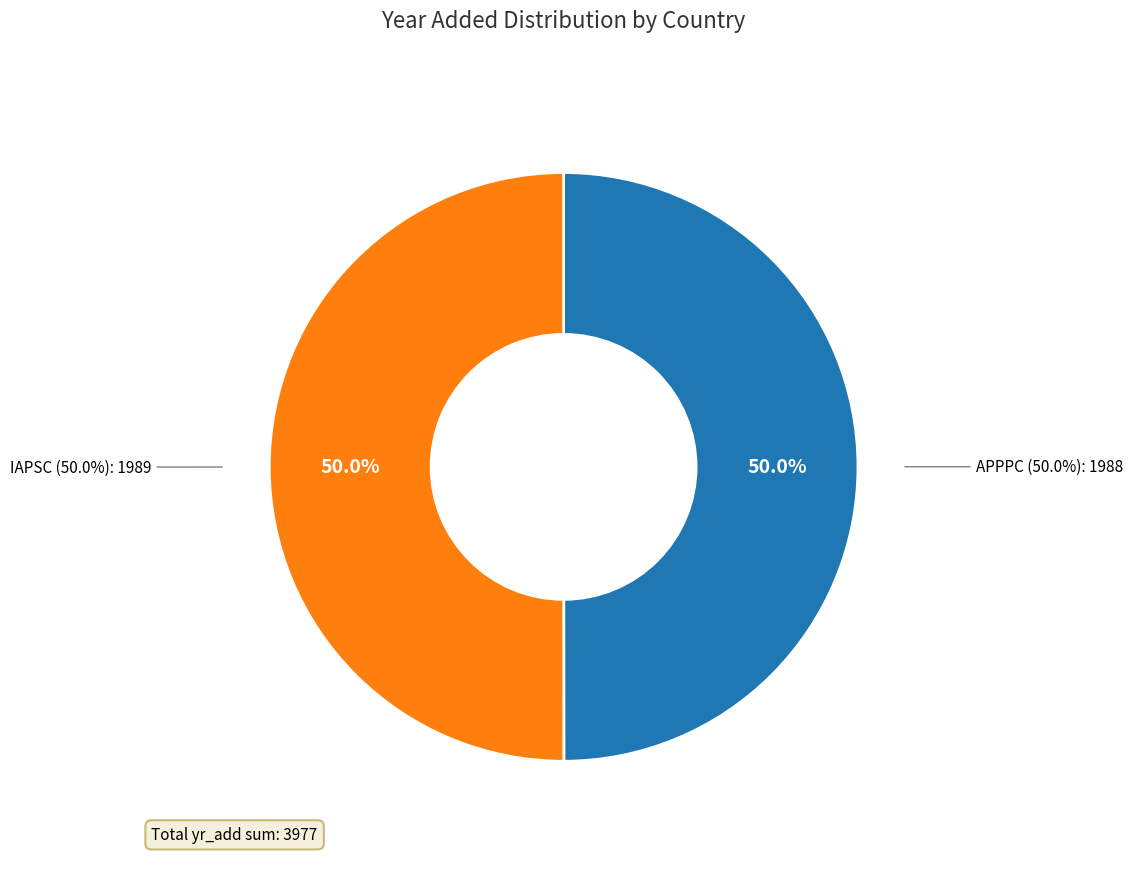

To the nearest percent, what portion does APPPC represent?

50%